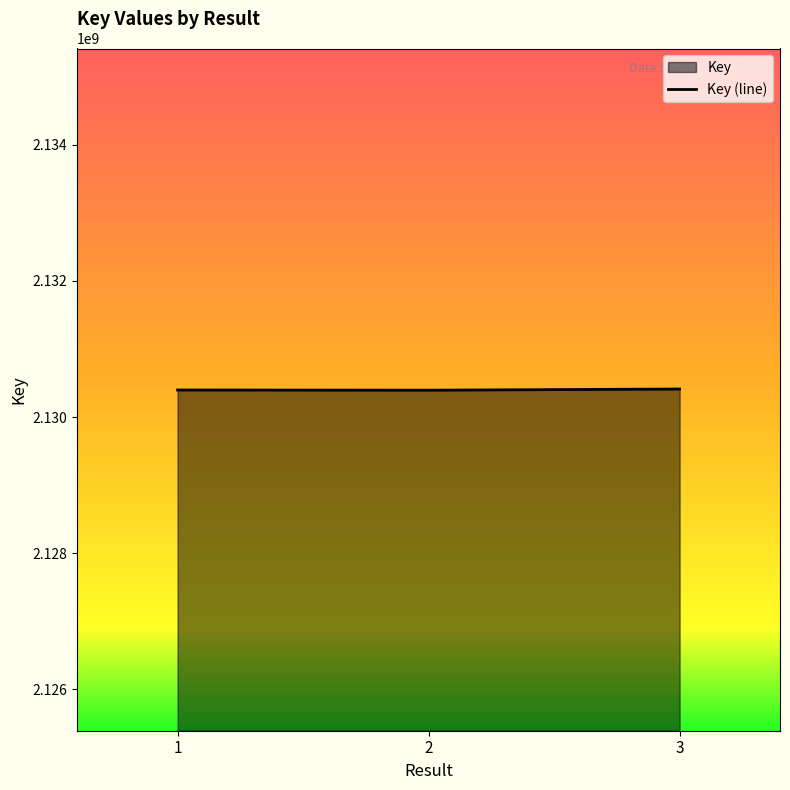

What is the ratio of the value at 1 to the value at 2?

1.0